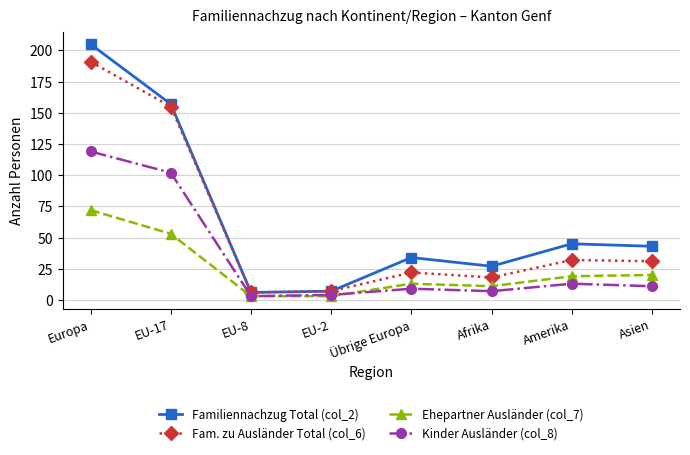

What is the lowest value of the Familiennachzug Total (col_2) series?

6